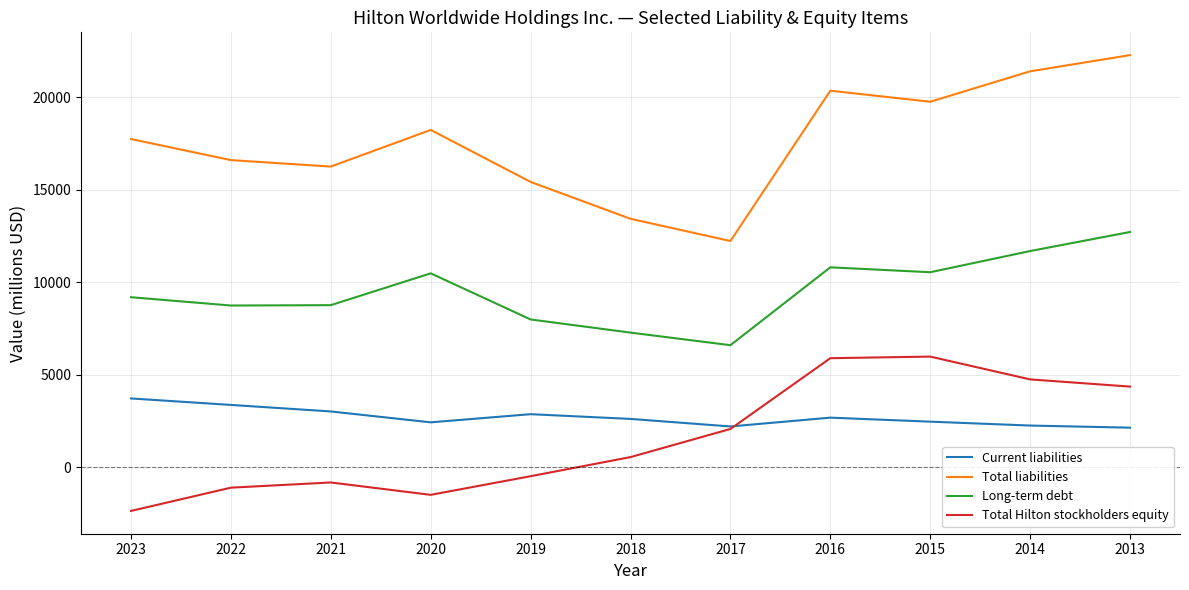

What are all the series names shown in the legend?

Current liabilities, Total liabilities, Long-term debt, Total Hilton stockholders equity